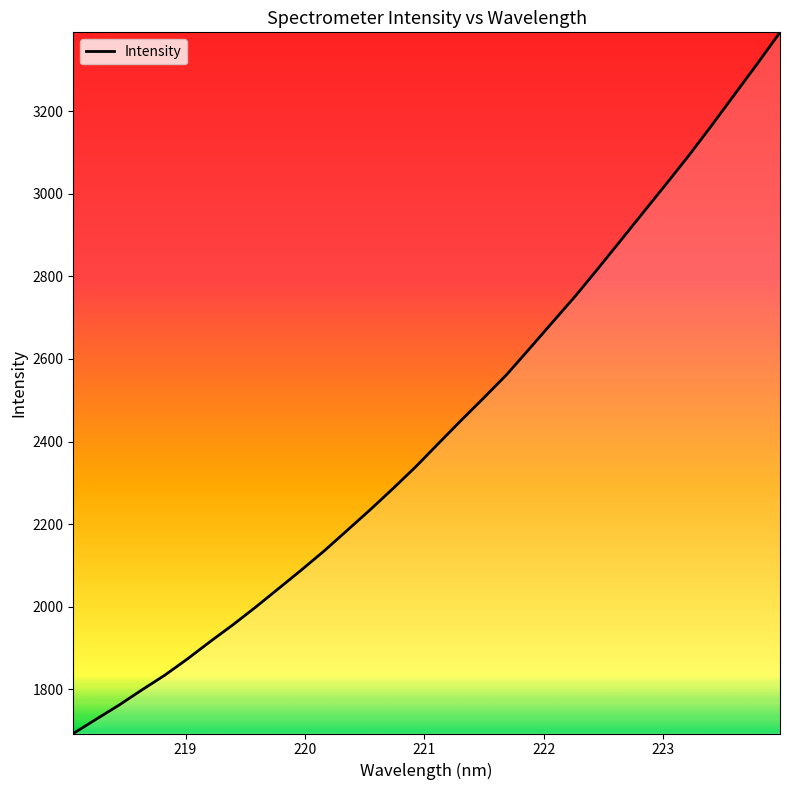

What is the greatest value displayed?

3391.4